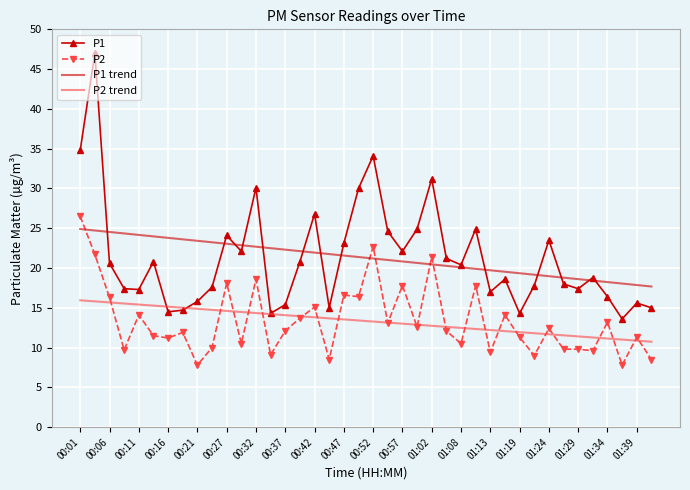

What is the sum of all P1 values?

851.6